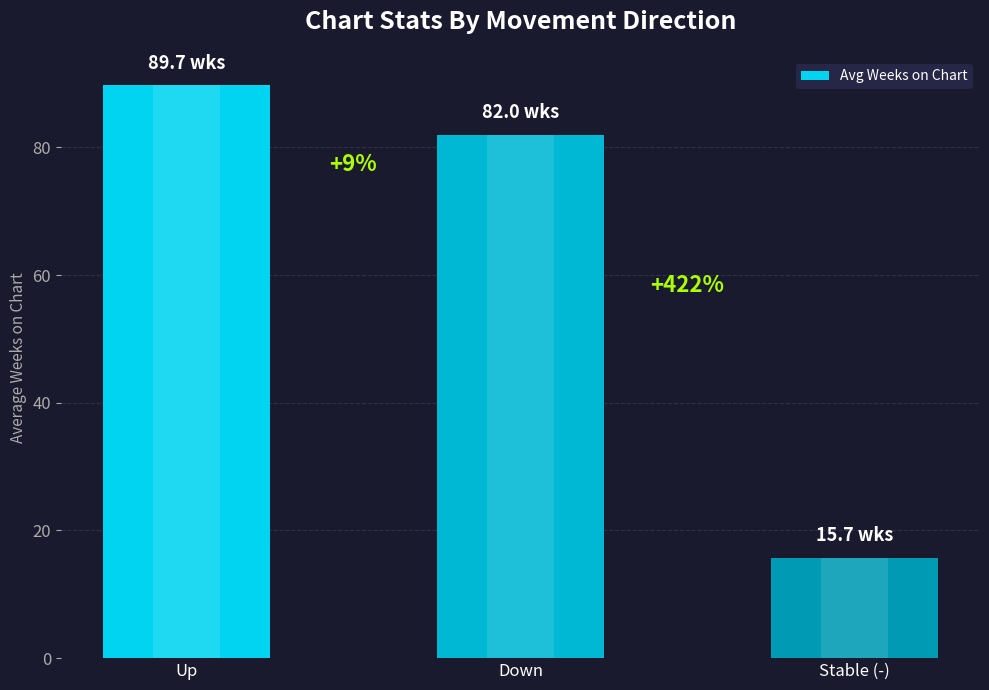

What is the difference between the values at Stable (-) and Up?

74.0